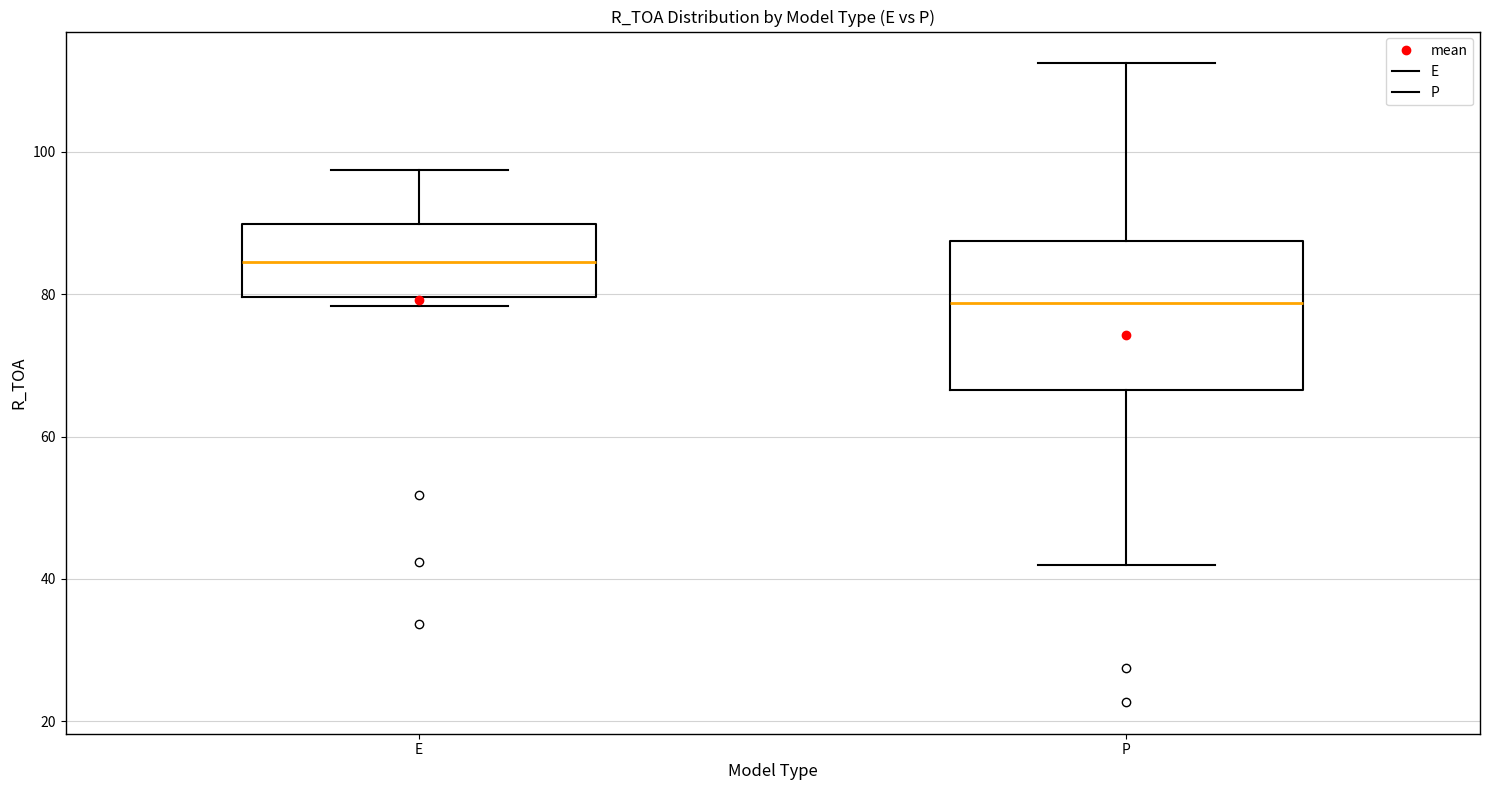

Reading left to right, read every box against the y-axis: the position of its median line, the range the box covers, and the ends of its whiskers. The values are not printed on the chart, so give them approximately, as read against the axis.

E: median 84, box 80 to 90, whiskers 78 to 98
P: median 78, box 66 to 88, whiskers 42 to 112